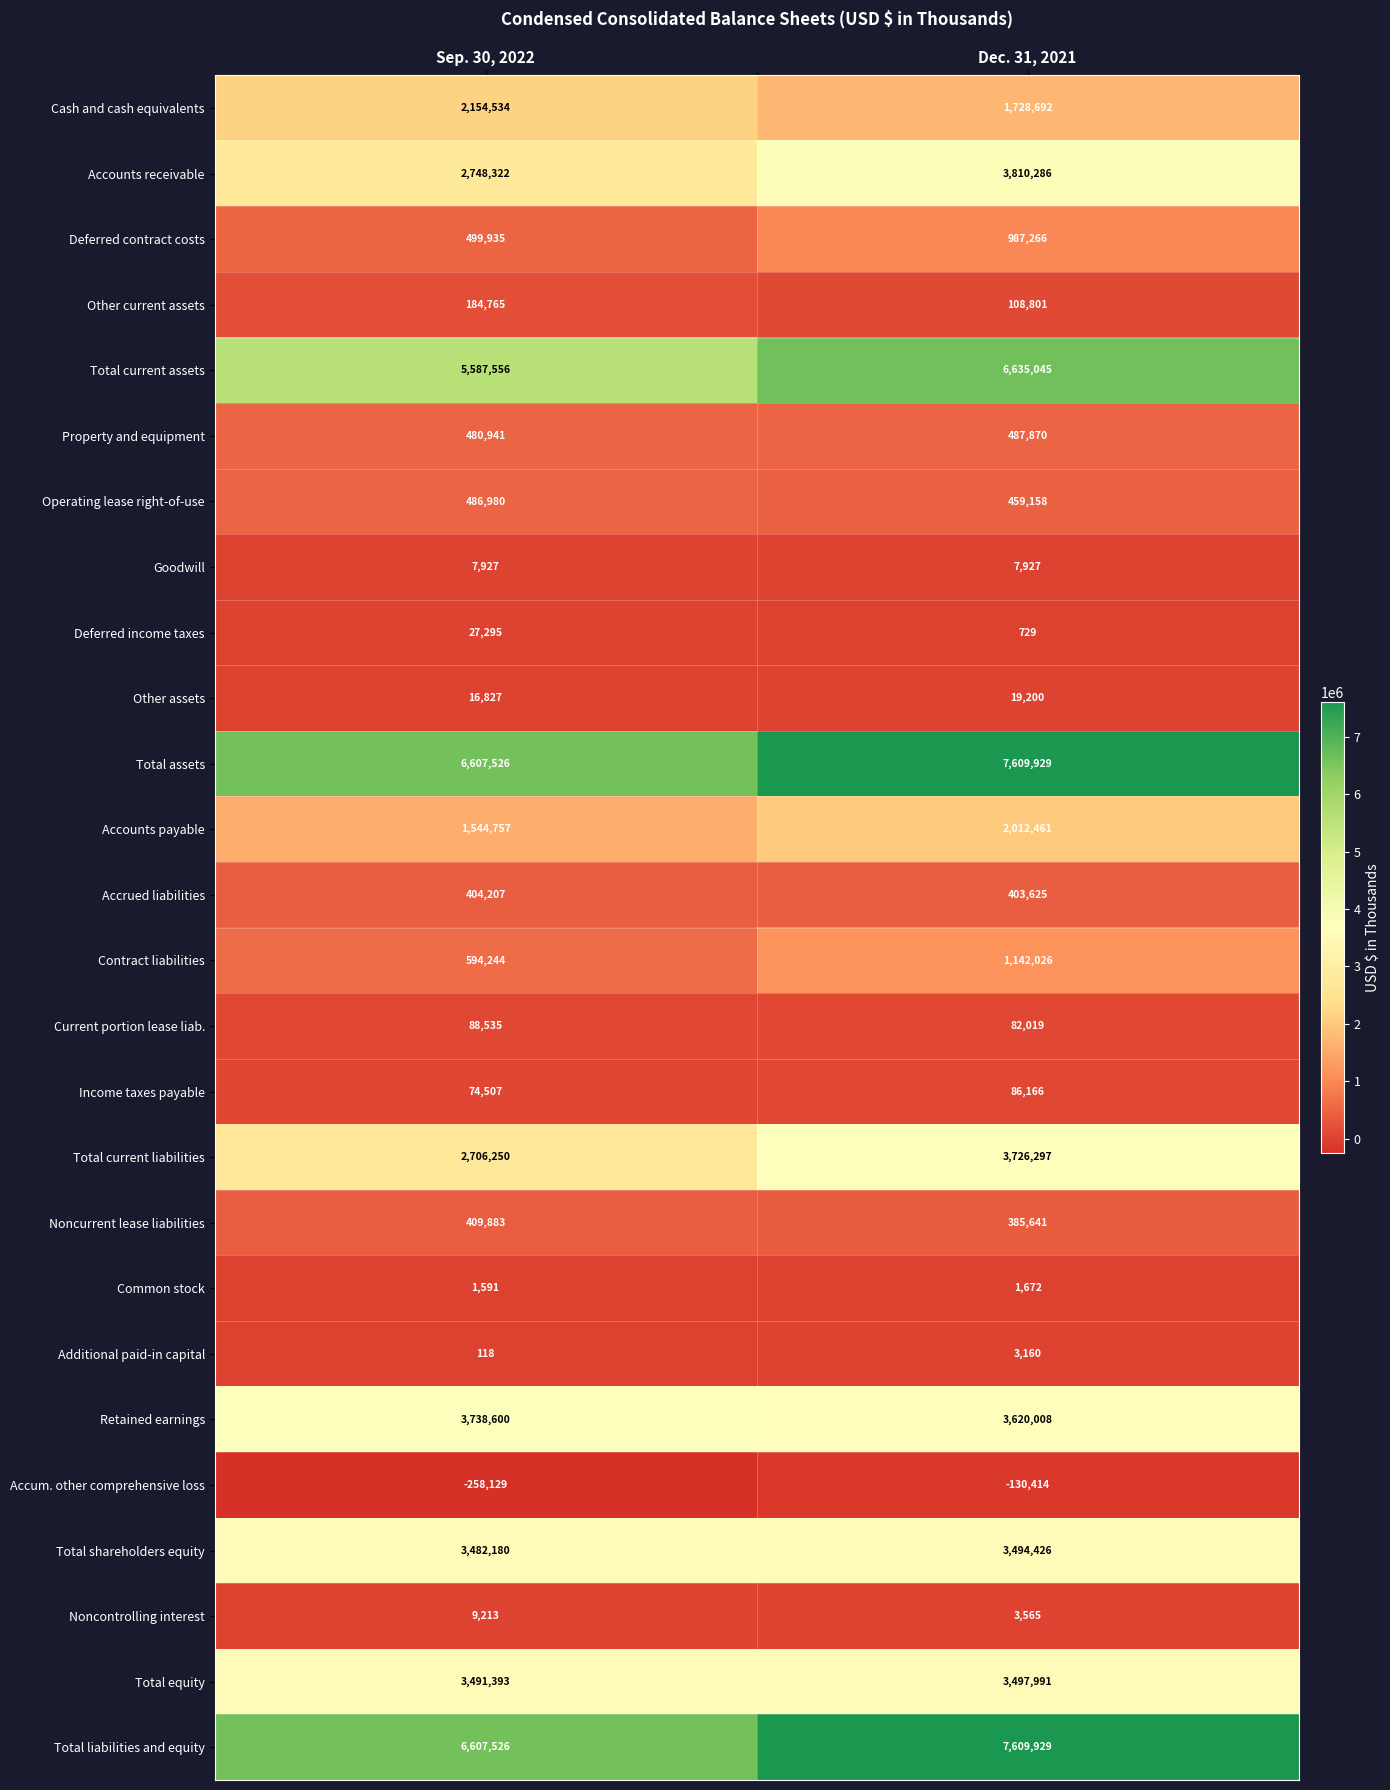

What is the maximum value shown in the chart?

7609929